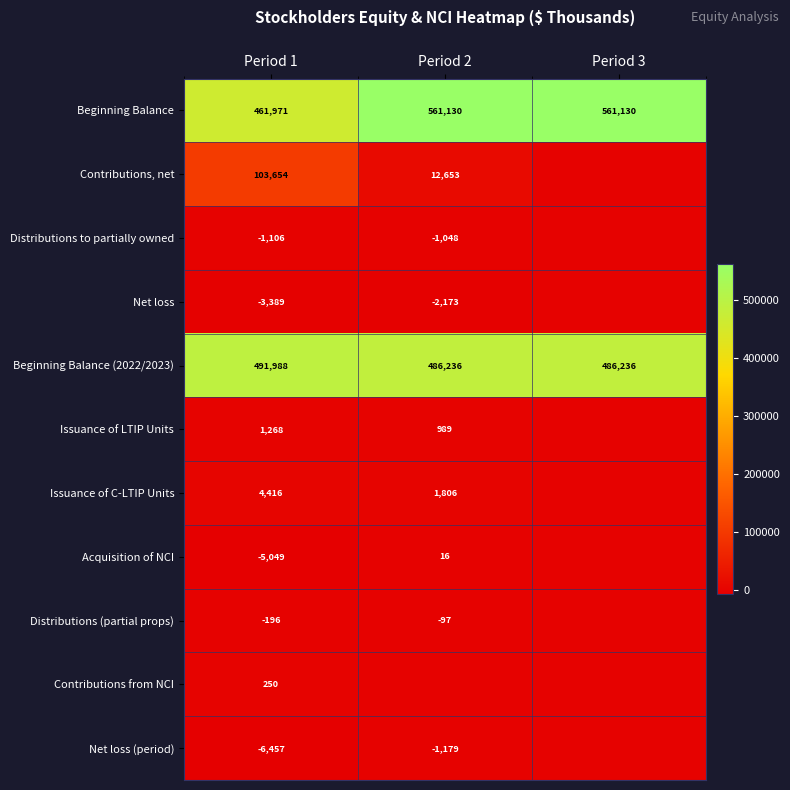

Is it true that Distributions (partial props) equals -134 at Period 2?

False